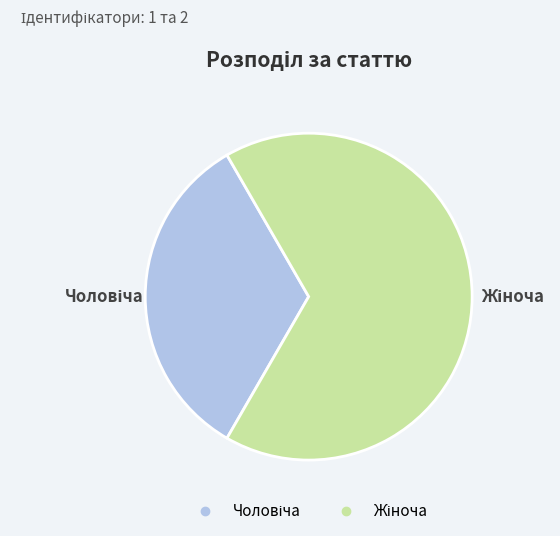

Is there a majority slice in this chart?

Yes